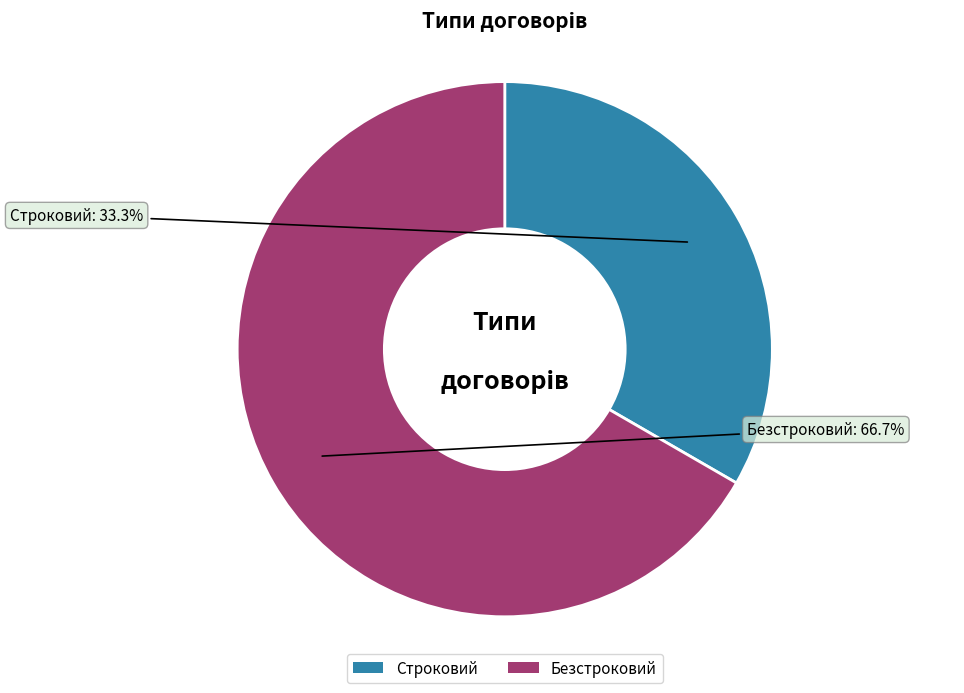

How much of the chart is everything except Строковий?

66.7%